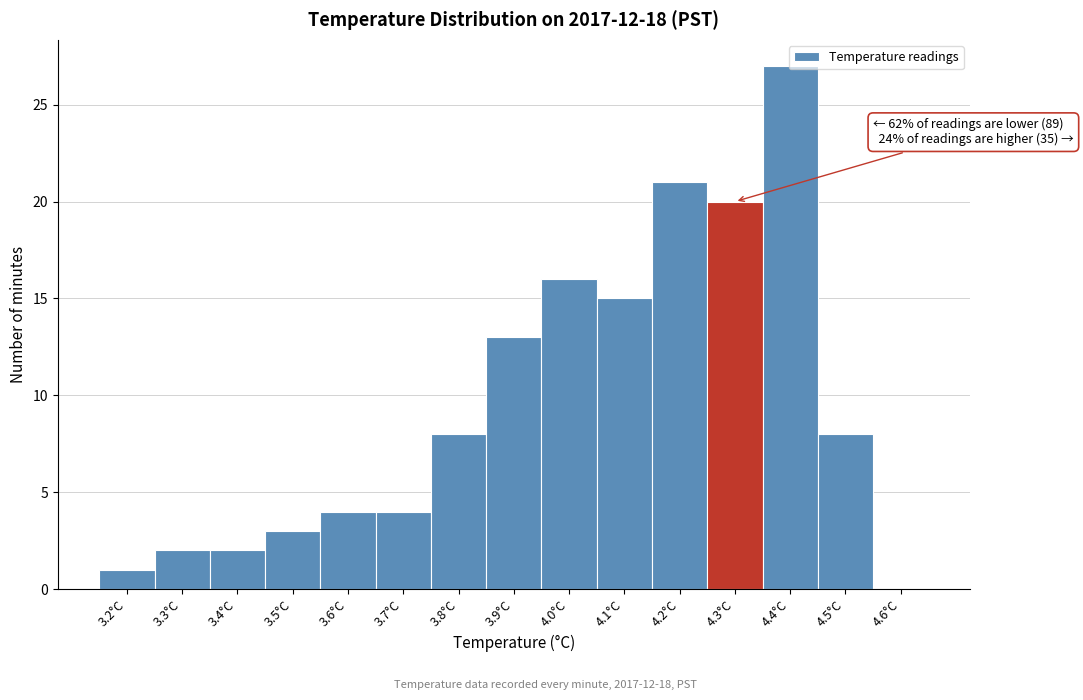

Which range on the x-axis has the tallest bar?

4.35 to 4.45